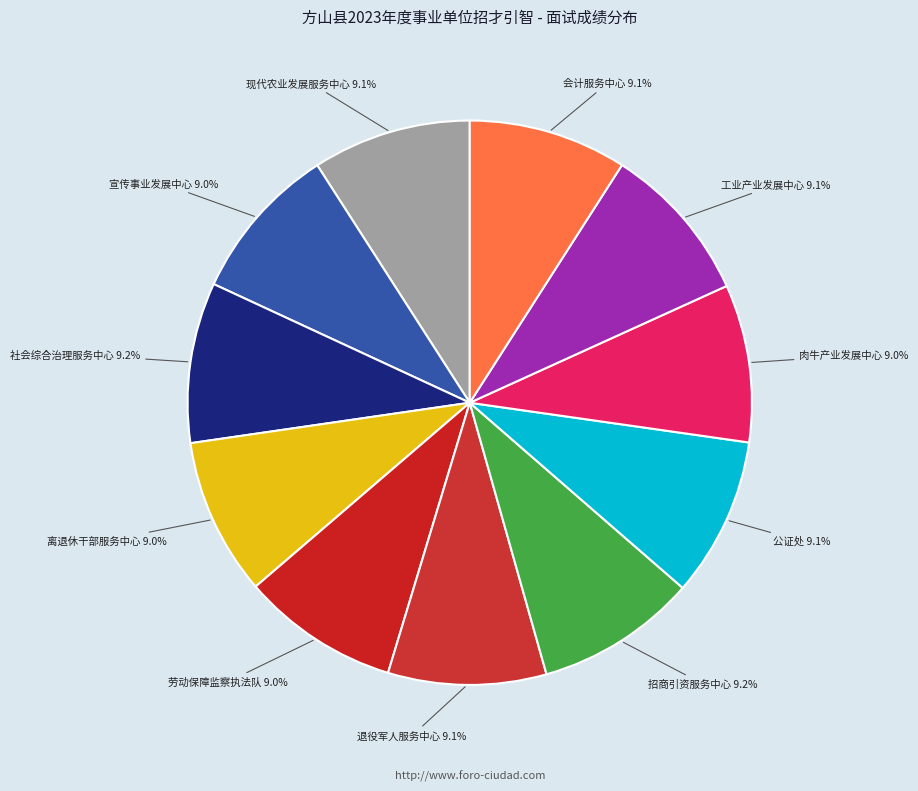

What portion of the pie excludes 会计服务中心?

90.9%